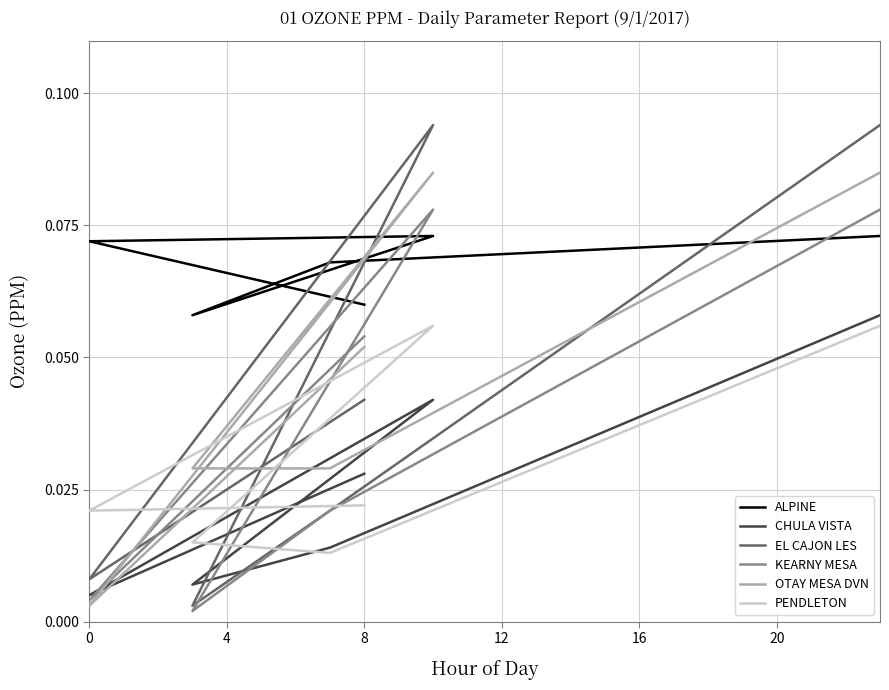

Does the chart display data point markers on the line(s)?

No